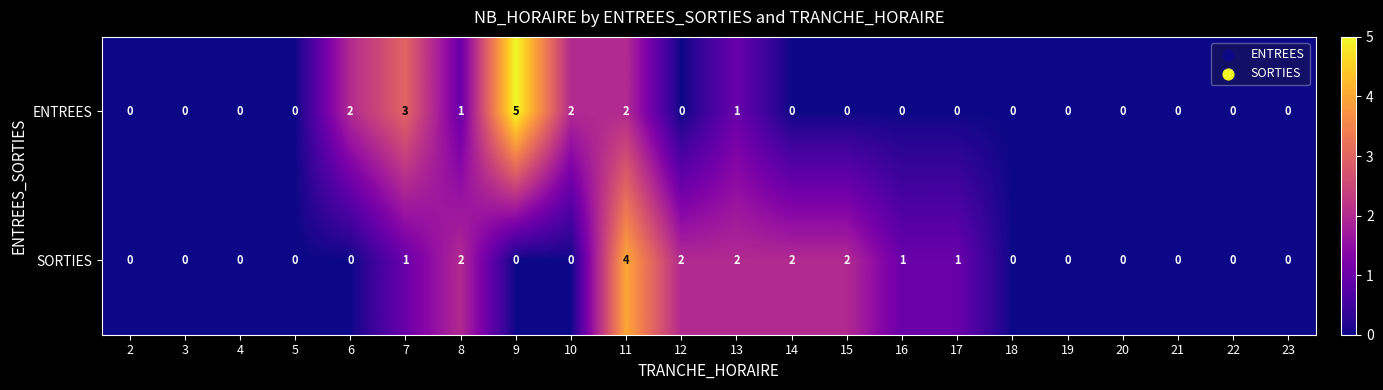

Which series has the widest spread of values?

ENTREES